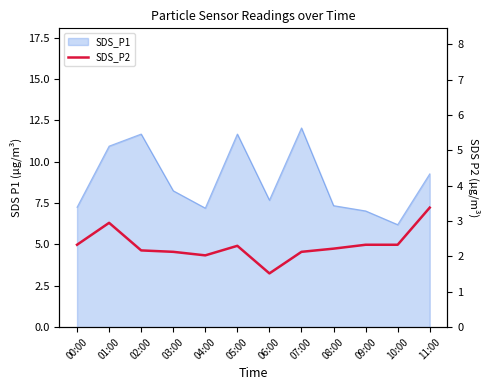

What is the ratio of the value at 08:00 to the value at 04:00?

1.1